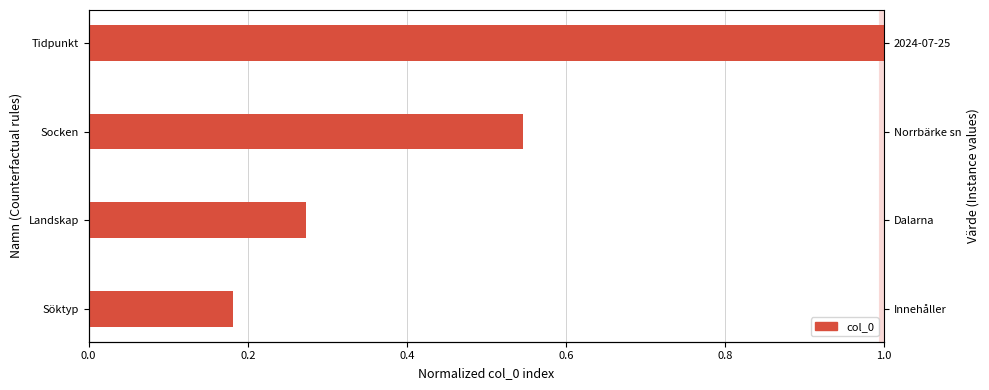

Does the chart contain any negative values?

No